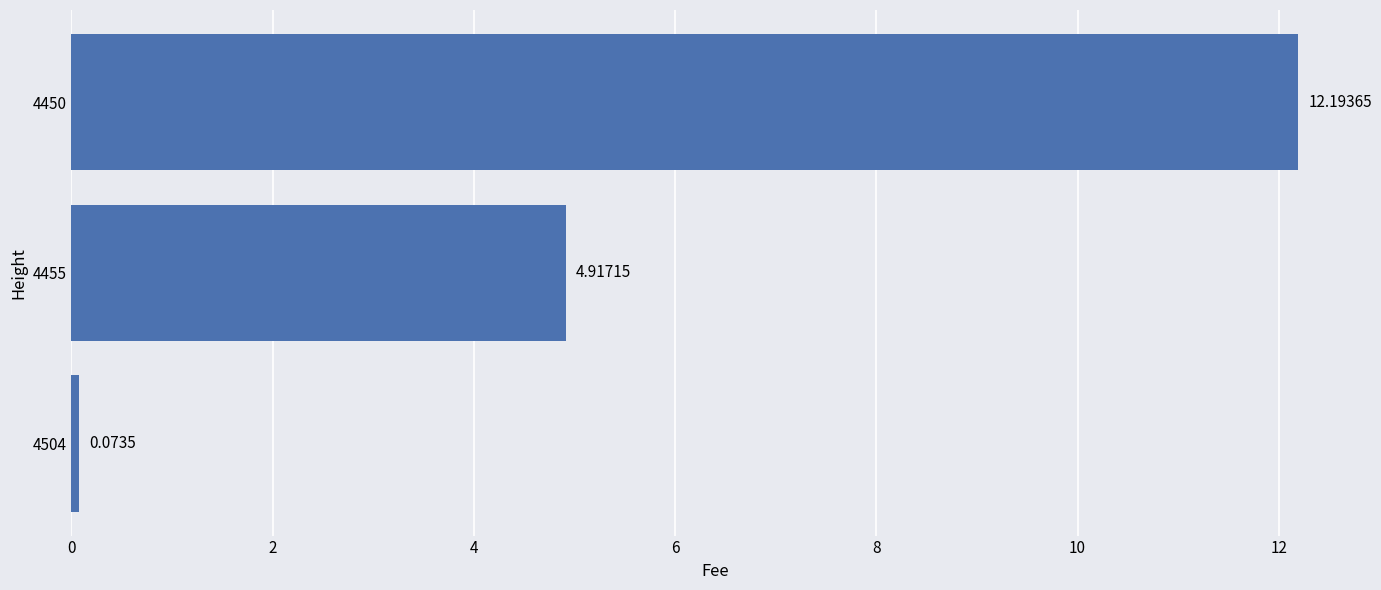

At which category does the chart reach its peak across all series?

4450